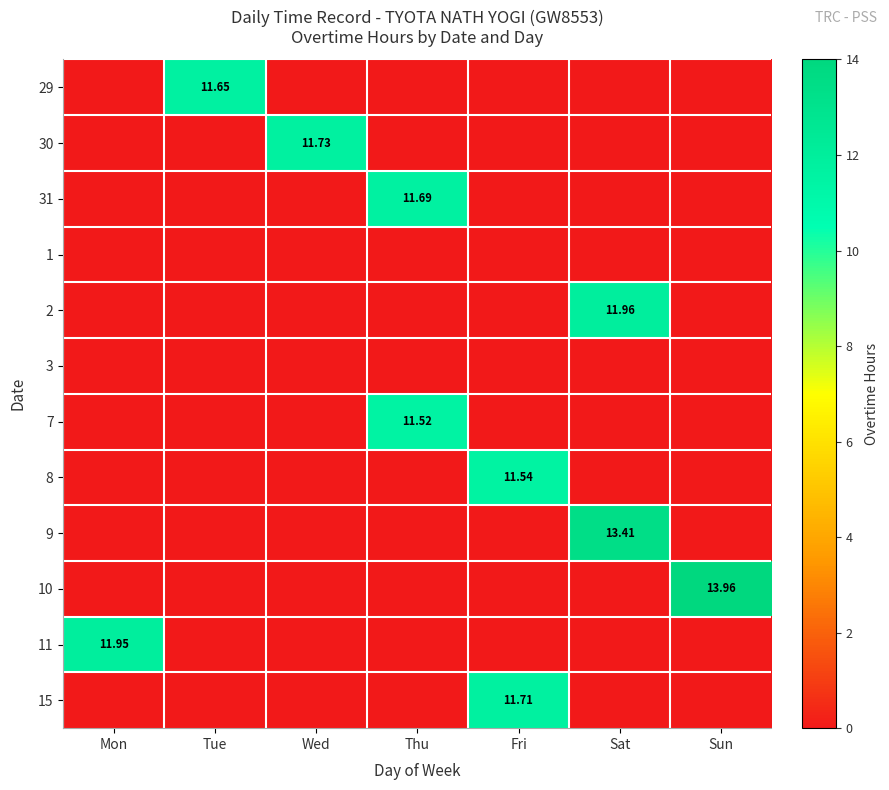

Which category has the highest value across all series?

Sun